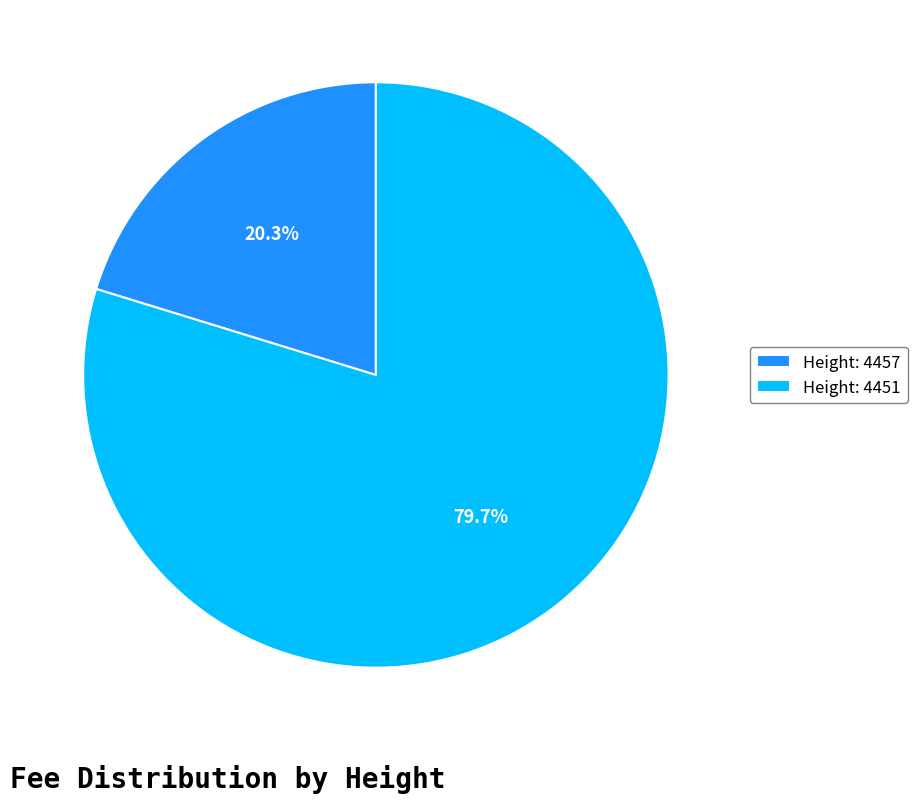

Combined, do Height: 4451 and Height: 4457 account for over 50%?

Yes